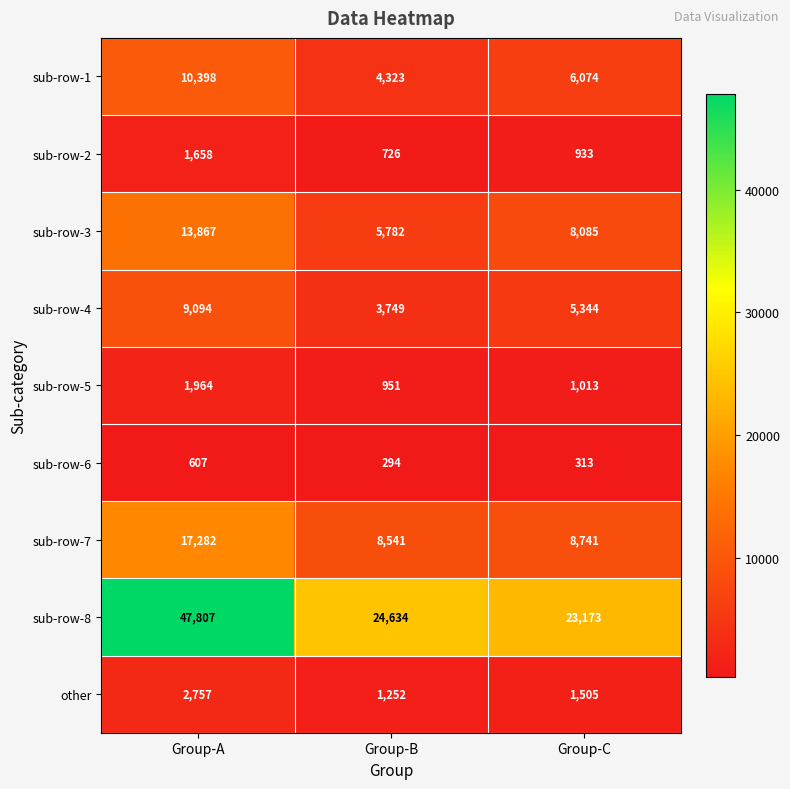

Is it true that sub-row-5 equals 408 at Group-C?

False